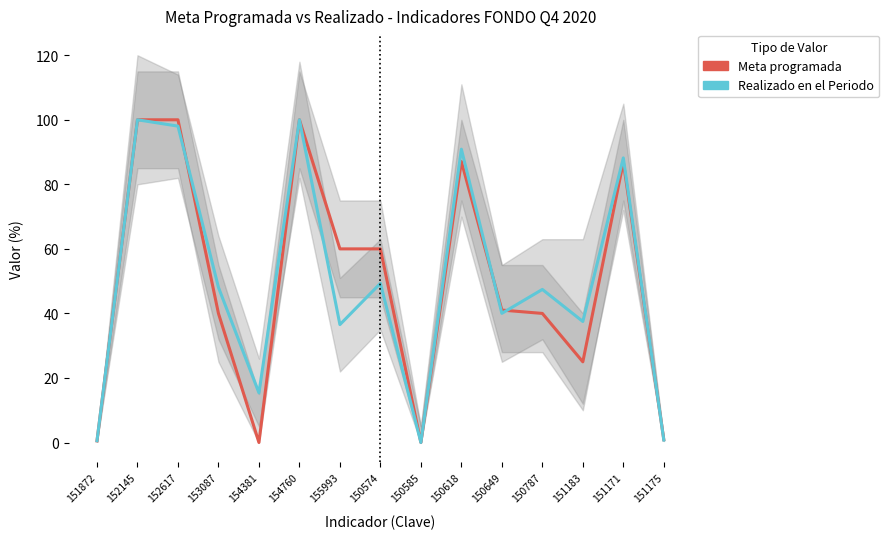

Reading left to right, extract all data points from this chart.

Meta programada: 0.5	100.0	100.0	40.0	0.0	100.0	60.0	60.0	0.0	87.1	41.0	40.0	25.0	86.9	0.9
Realizado en el Periodo: 0.6	100.0	98.0	48.1	15.4	100.0	36.5	49.3	0.0	90.9	40.0	47.4	37.5	88.2	0.8